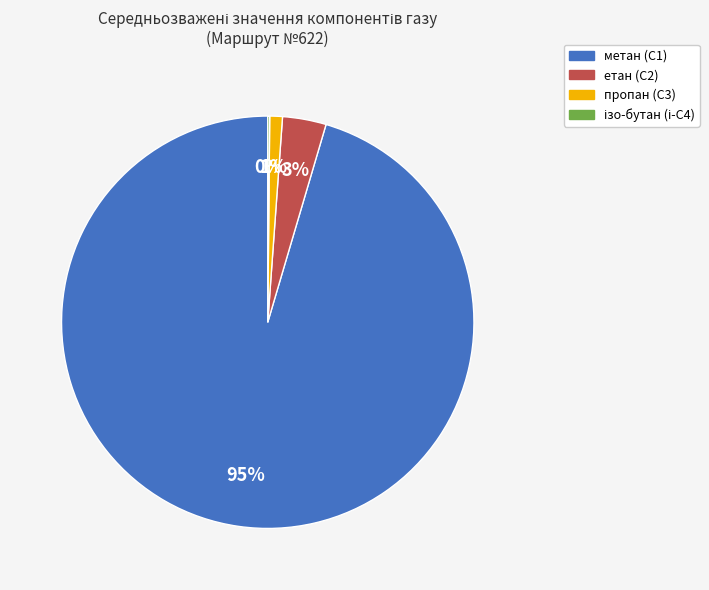

Which slice is the largest?

метан (С1)